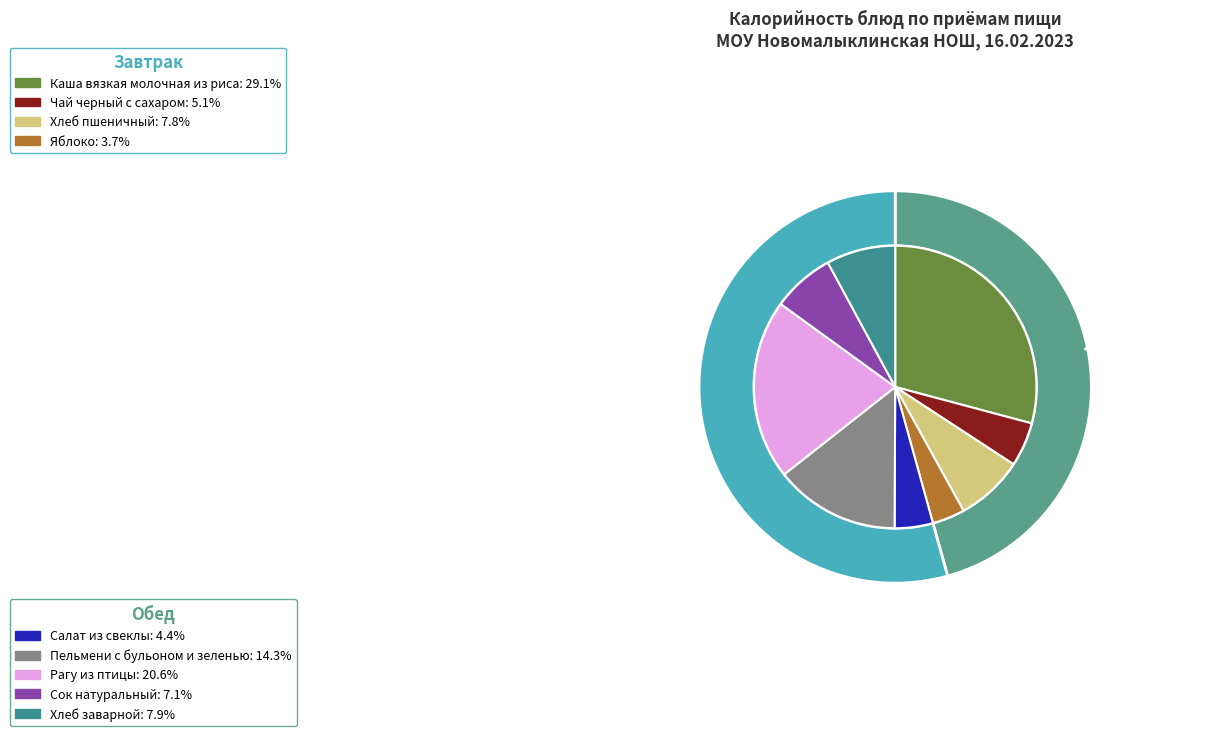

Is the sum of Завтрак and Обед greater than half?

Yes